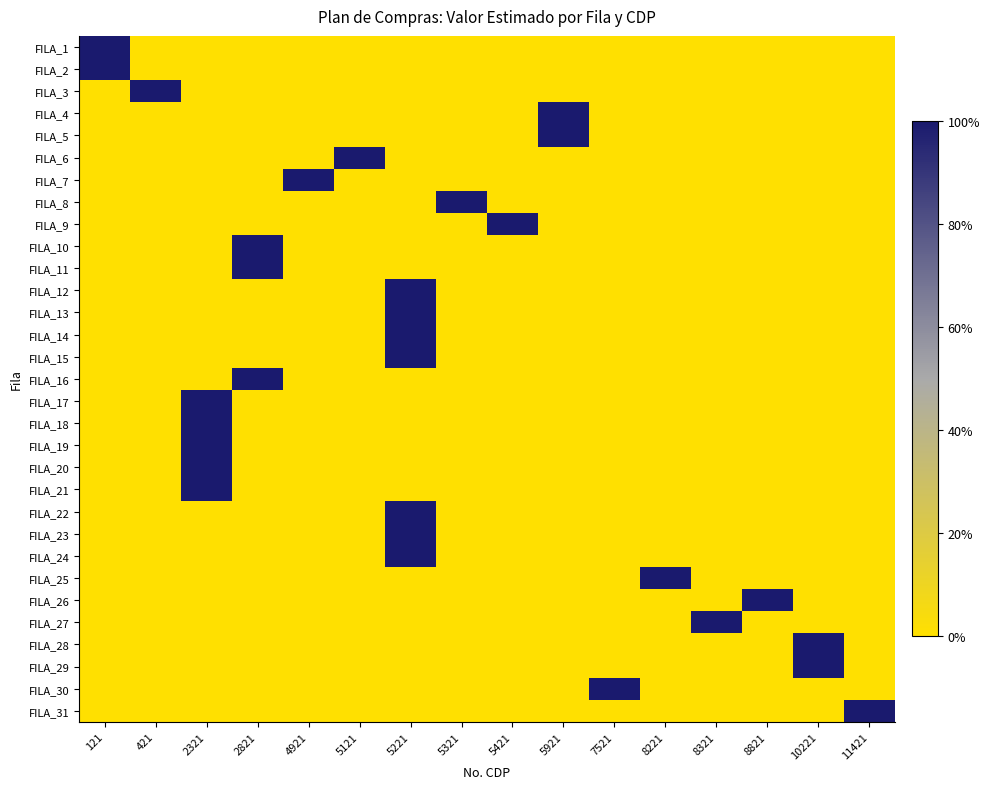

Count the number of data series in this chart.

31